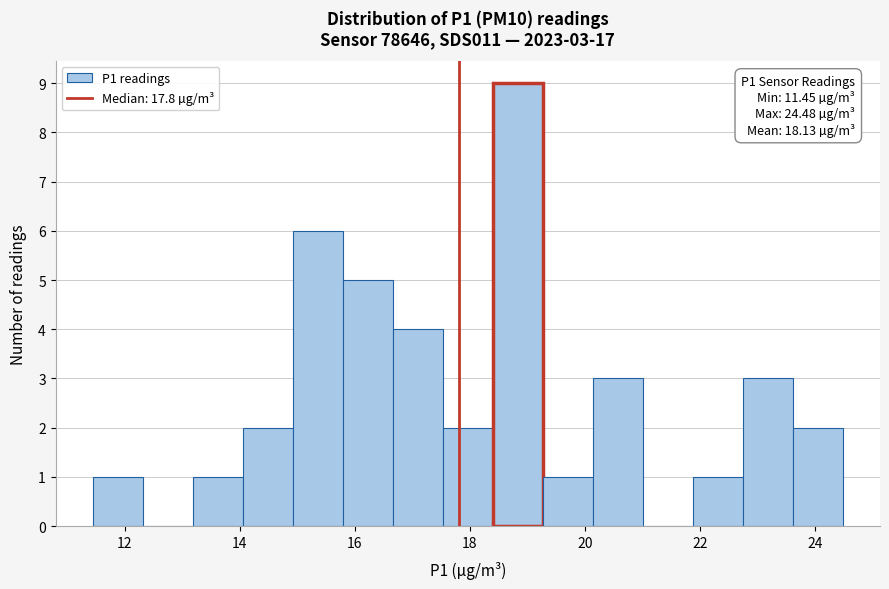

Over which range of the x-axis is the bar tallest?

18.4 to 19.2